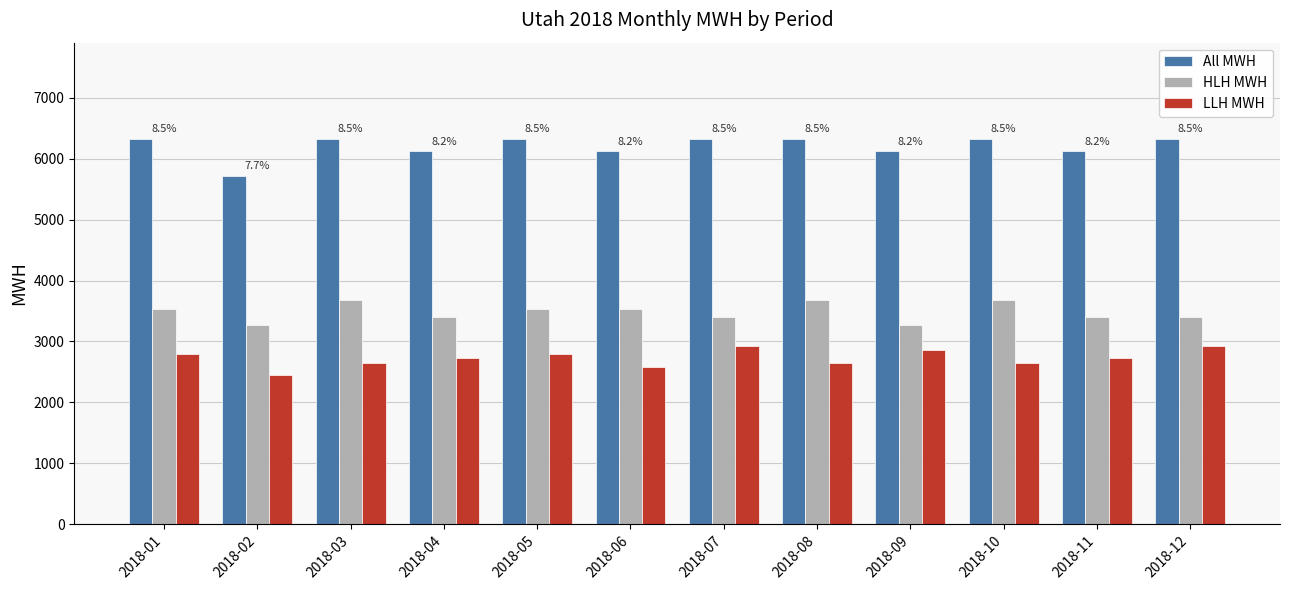

Are the bars grouped side by side (vs. stacked)?

Yes